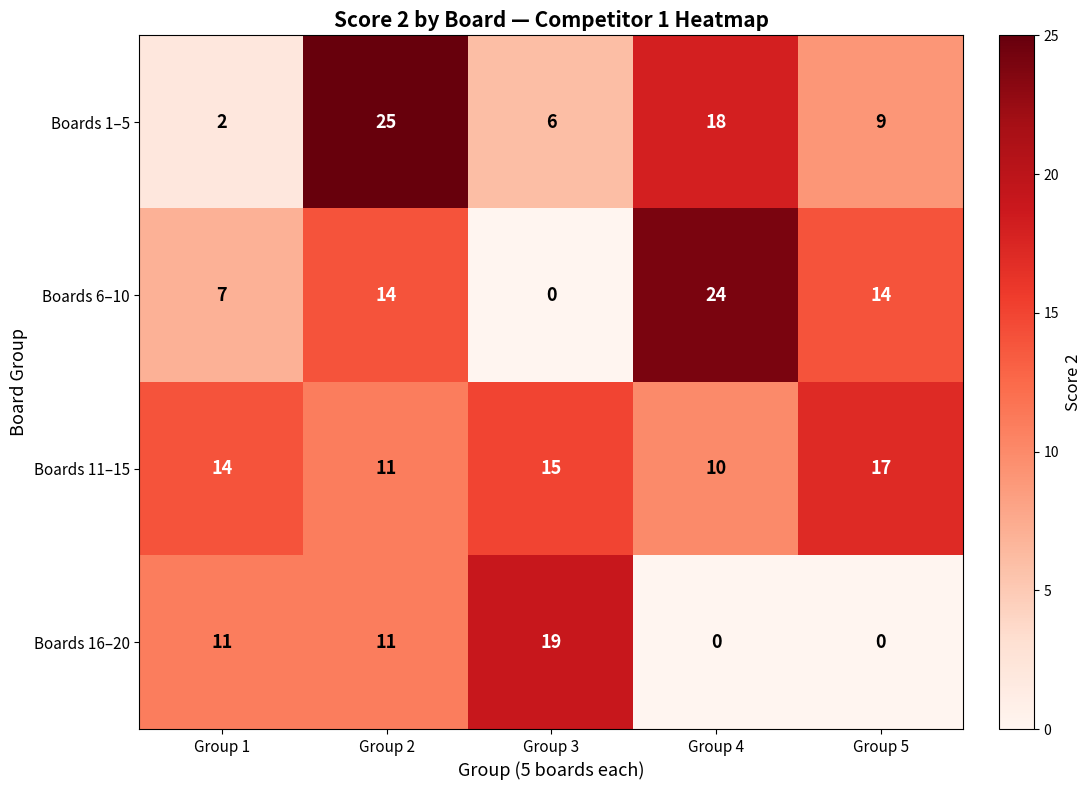

What is the maximum value shown in the chart?

25